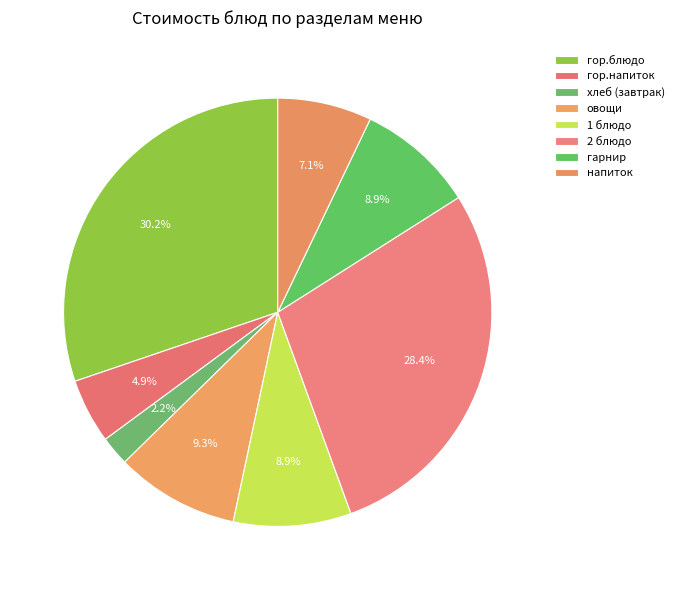

What is the total percentage of овощи and хлеб (завтрак)?

11.6%